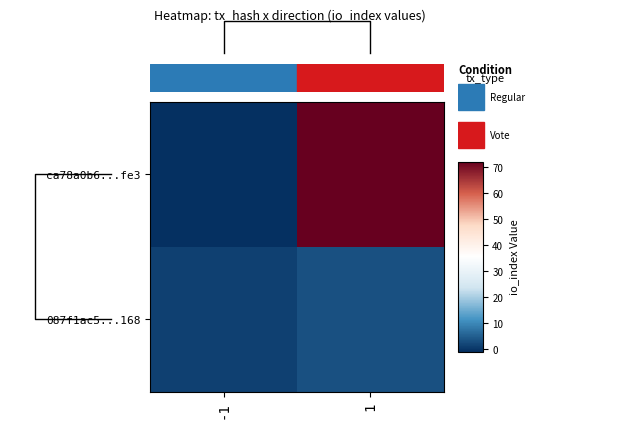

Between -1 and 1, which series saw the biggest shift?

ca78a0b6...fe3